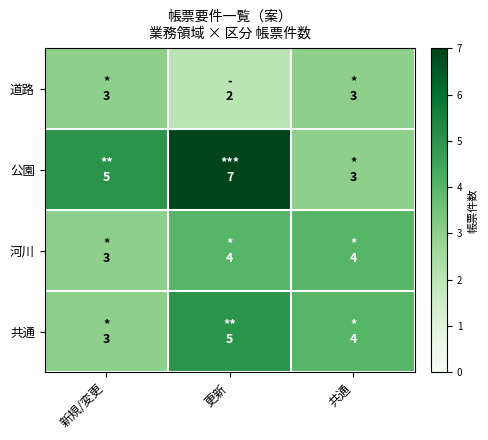

Which series has the widest spread of values?

公園